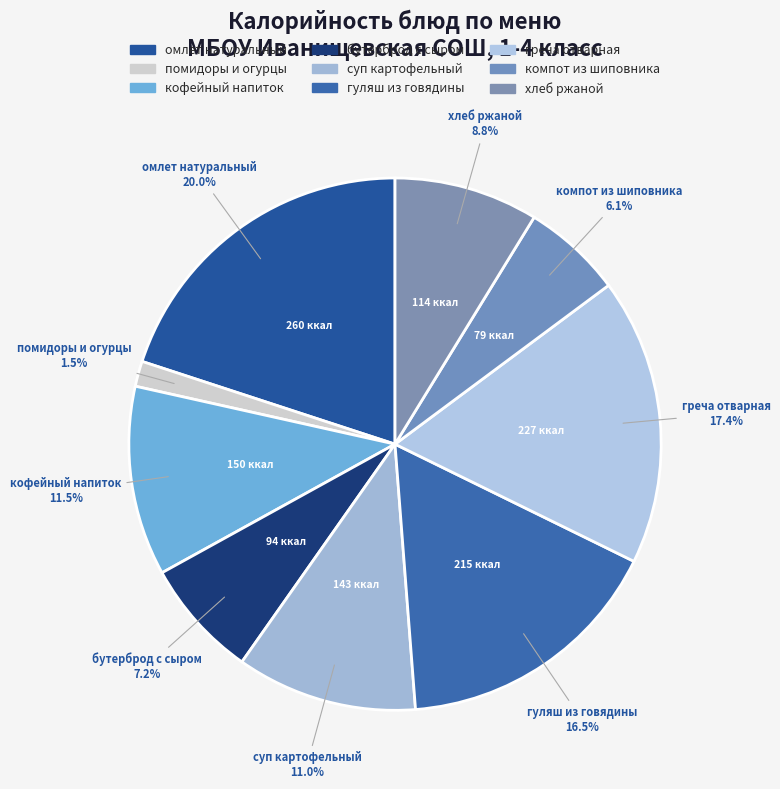

Count the number of slices in the pie.

9